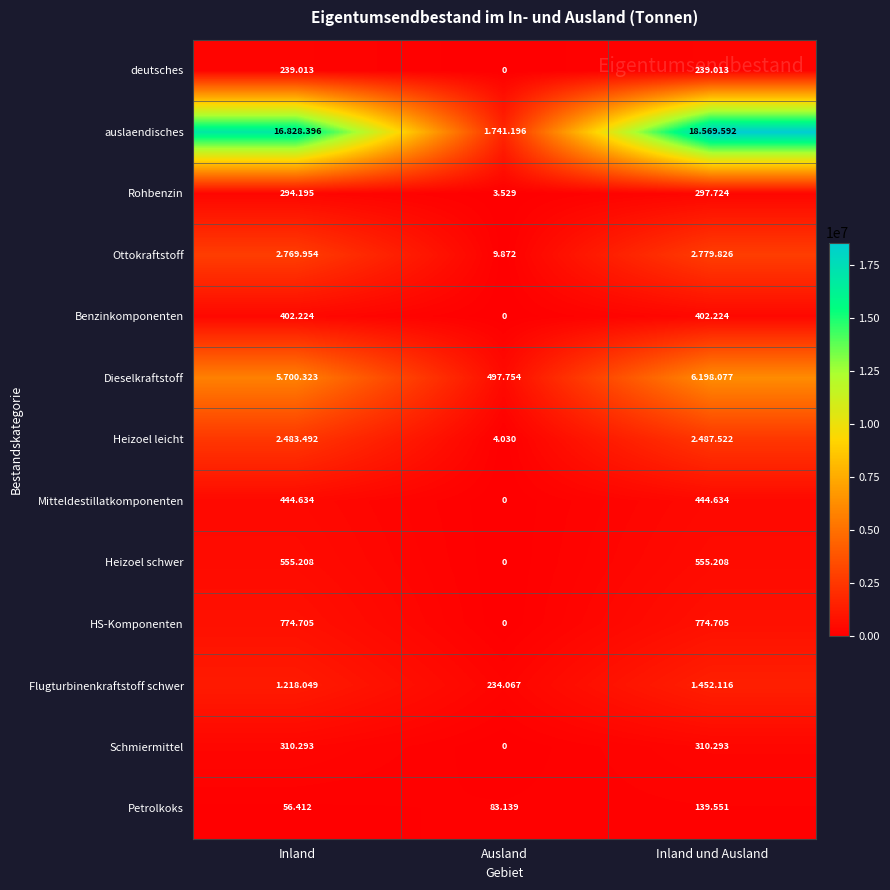

Is the value of HS-Komponenten at Ausland greater than the value of deutsches at Ausland?

No